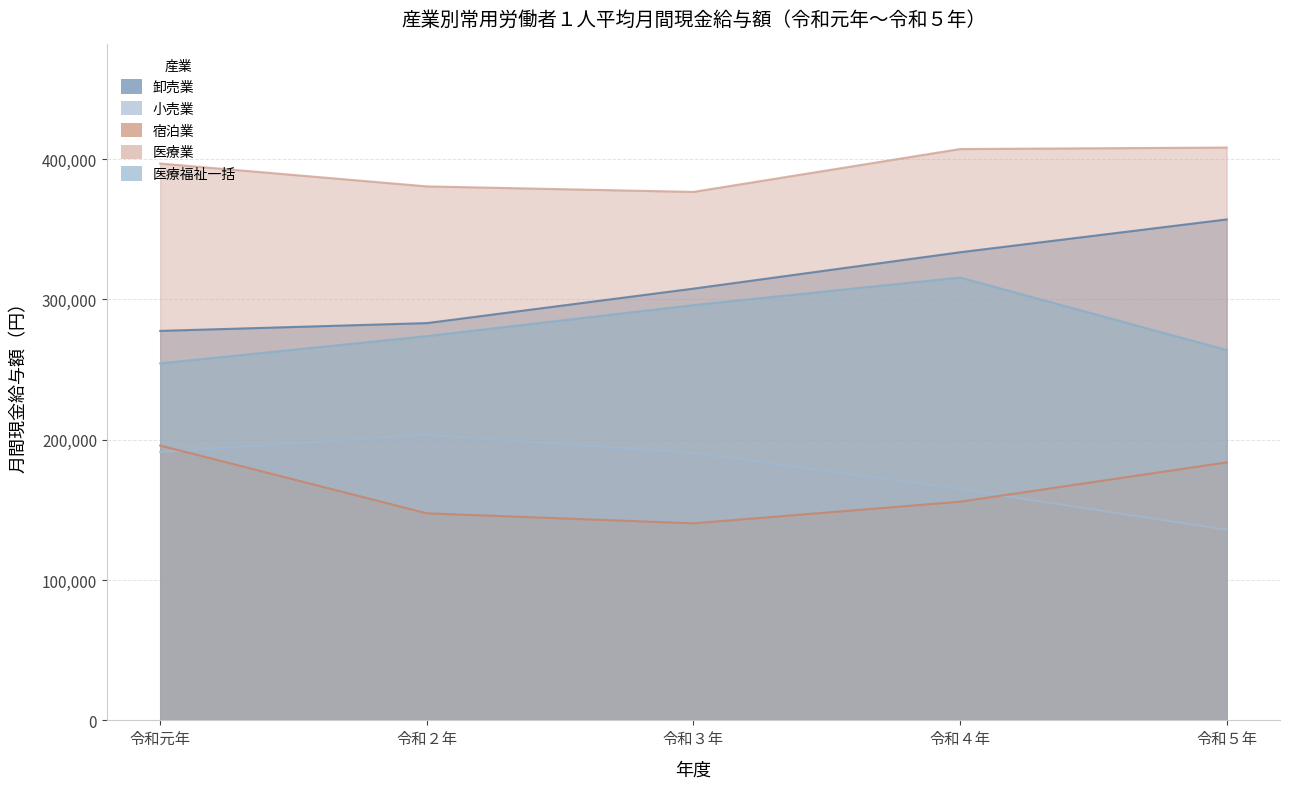

Does the chart have visible grid lines?

Yes